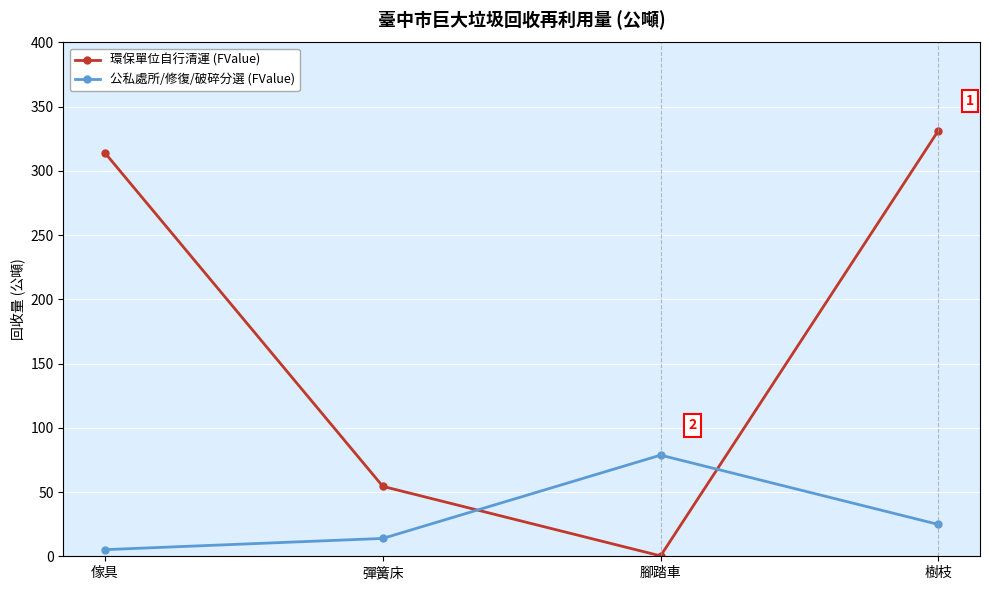

Which series has the largest range (max minus min)?

環保單位自行清運 (FValue)